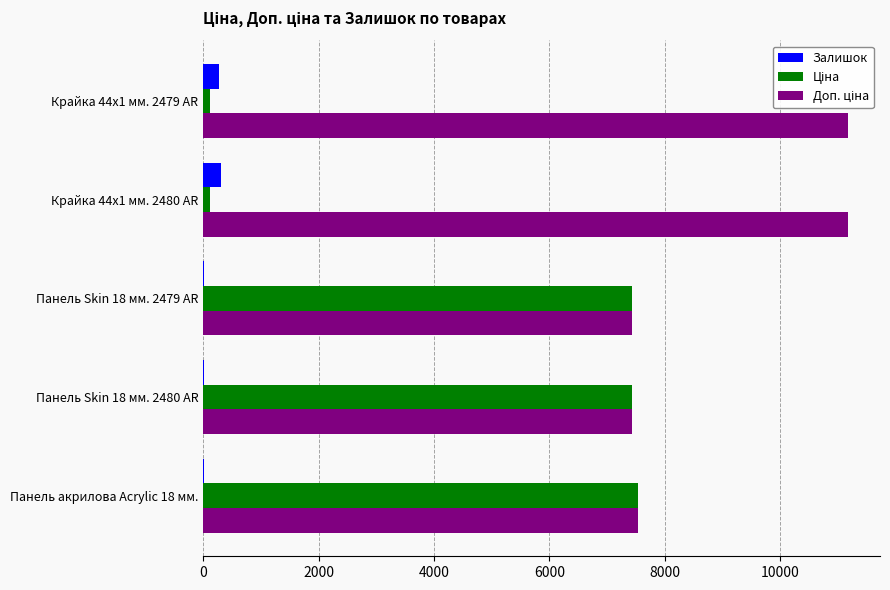

What is the greatest value displayed?

11169.0